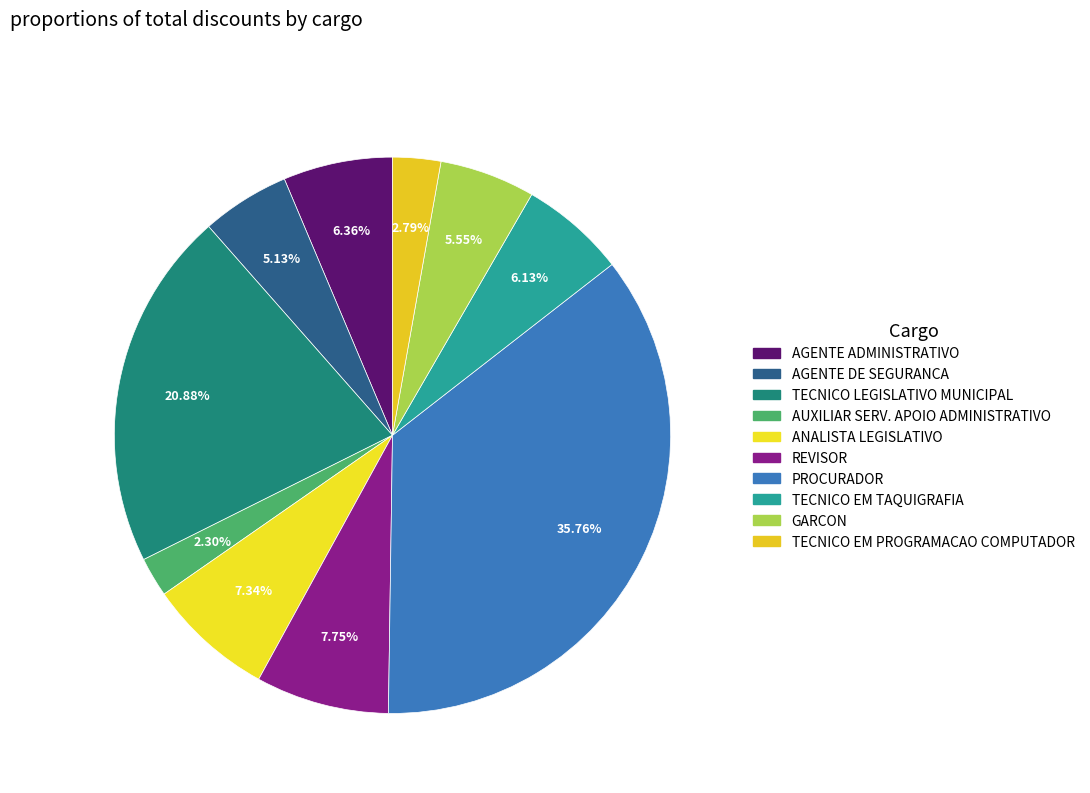

How many slices are in this pie chart?

10